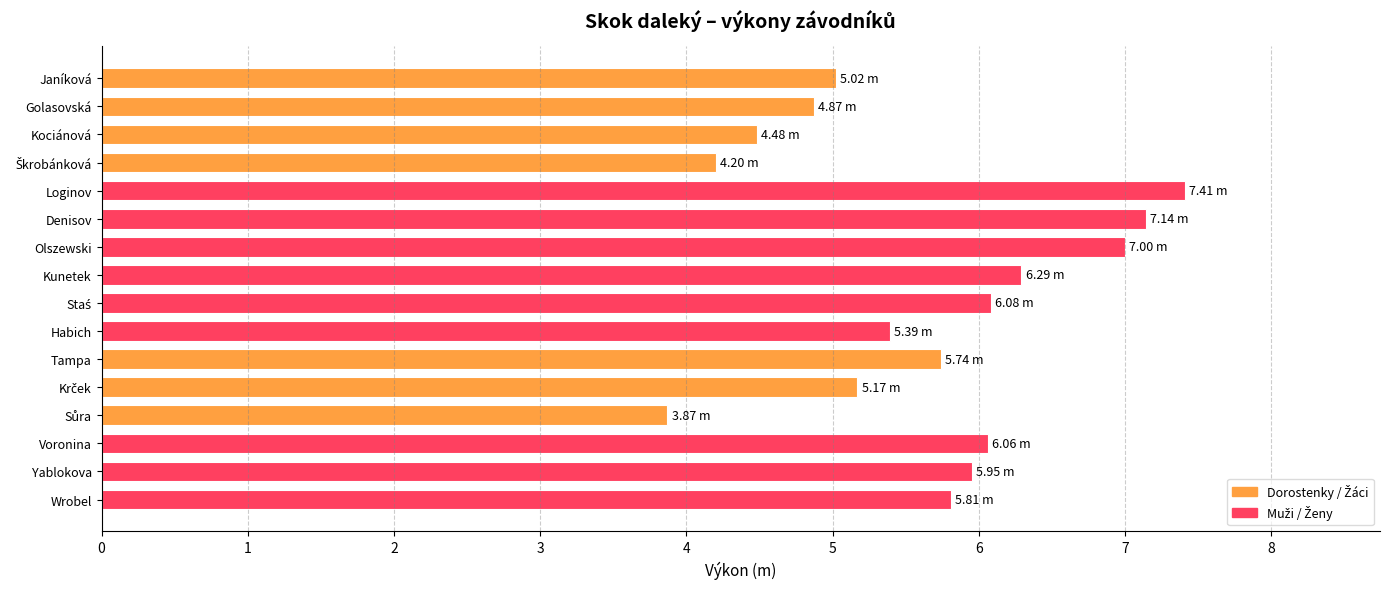

What is the change in value from Kociánová to Habich?

+0.9